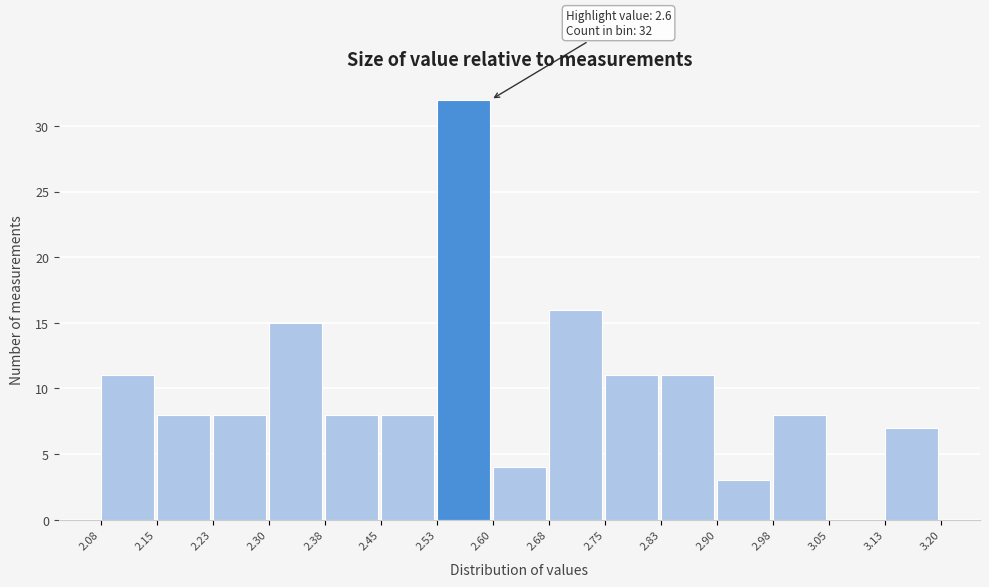

Over which range of the x-axis is the bar tallest?

2.53 to 2.60